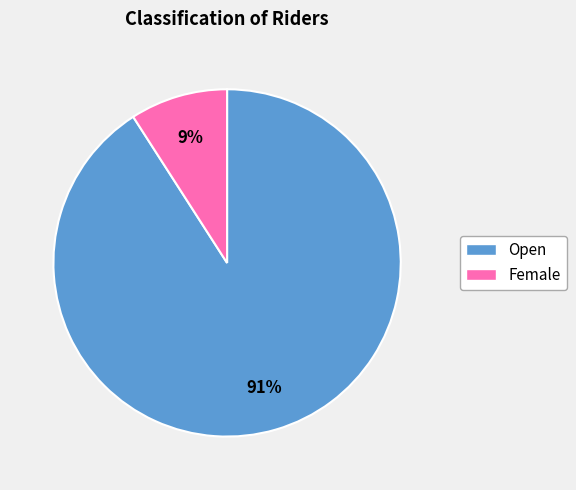

Is the sum of Open and Female greater than half?

Yes